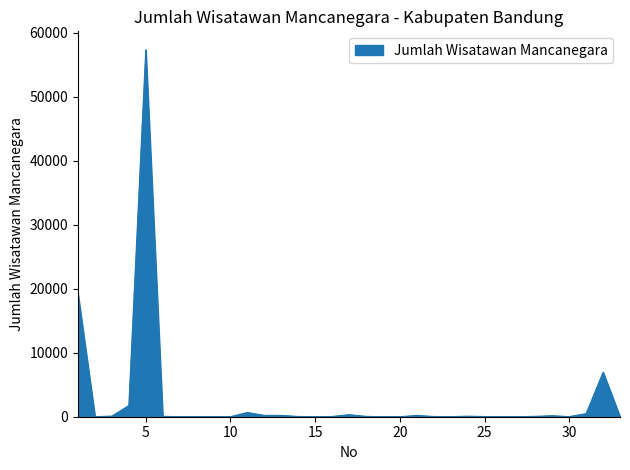

What is the greatest value displayed?

57324.0